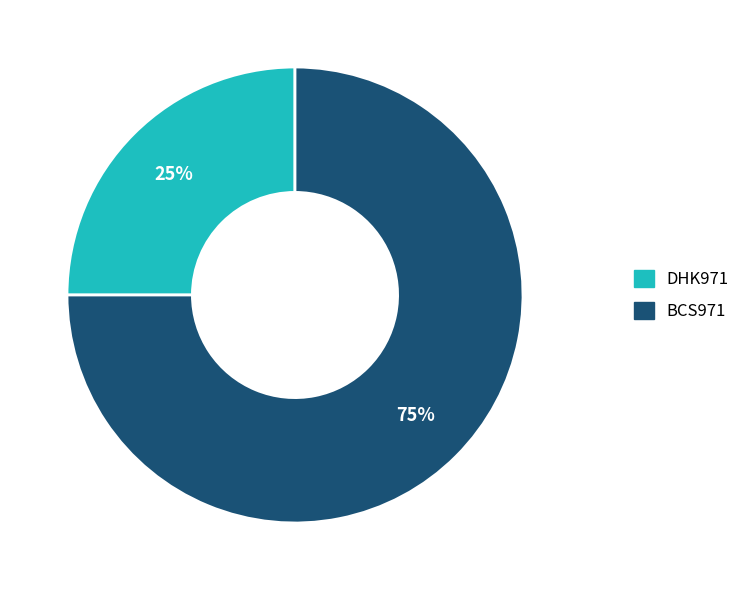

Count the number of slices in the pie.

2